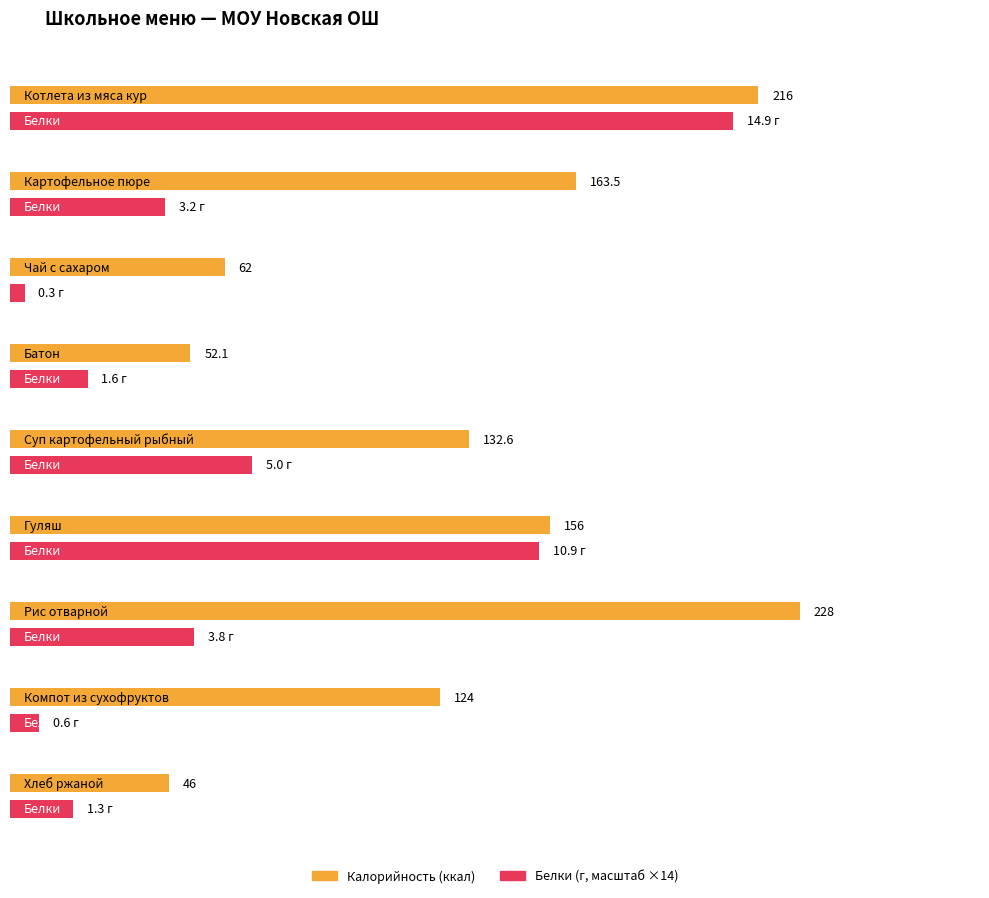

Rank the series at Батон from lowest to highest value.

Белки, Калорийность